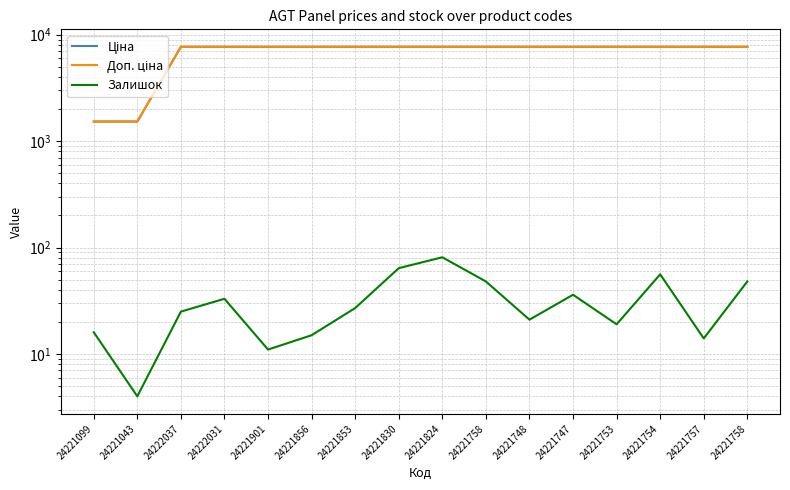

How many data points does each series have?

16